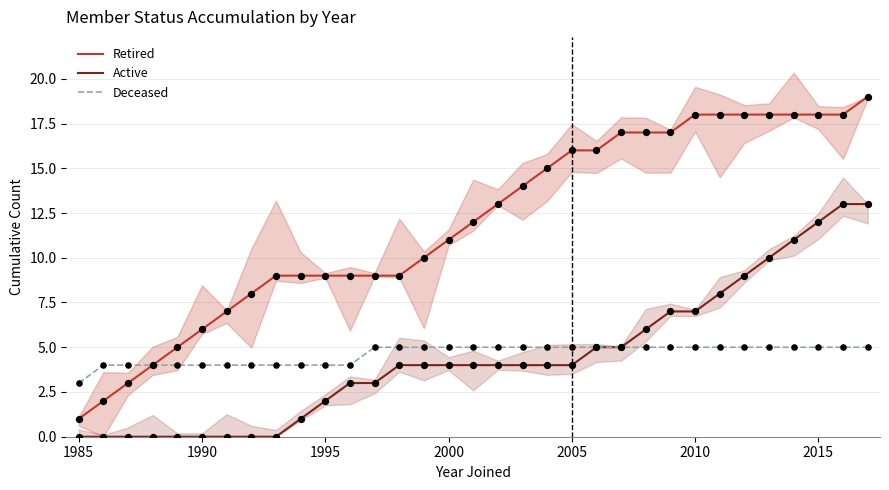

Which series has the largest Y range (max minus min)?

Retired